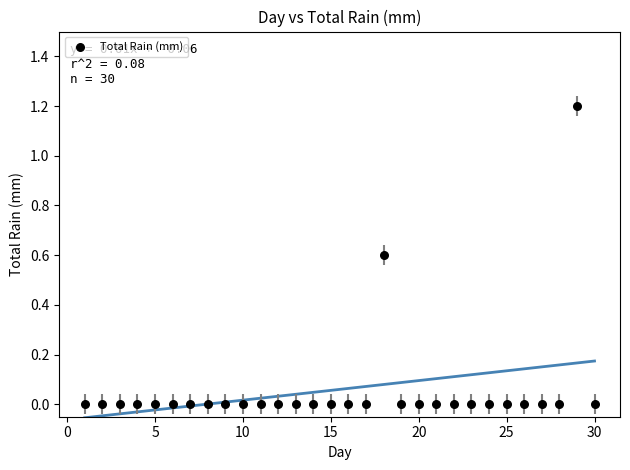

What is the range of Y values (max minus min)?

1.2